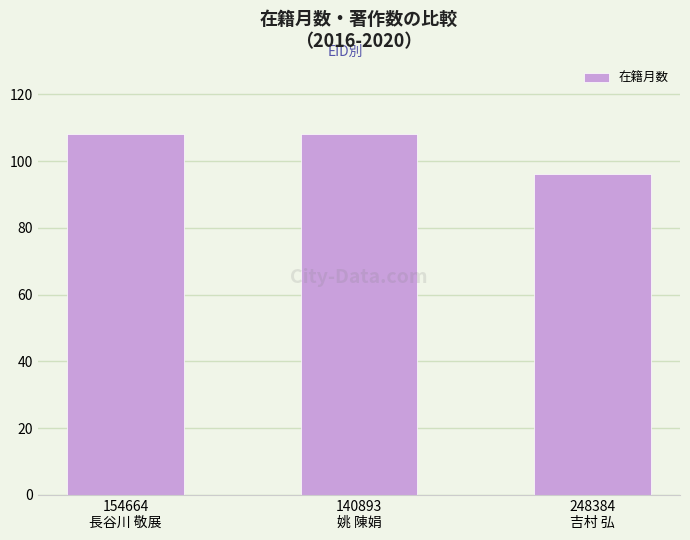

What is the label of the 1st bar from the right?

248384
吉村 弘